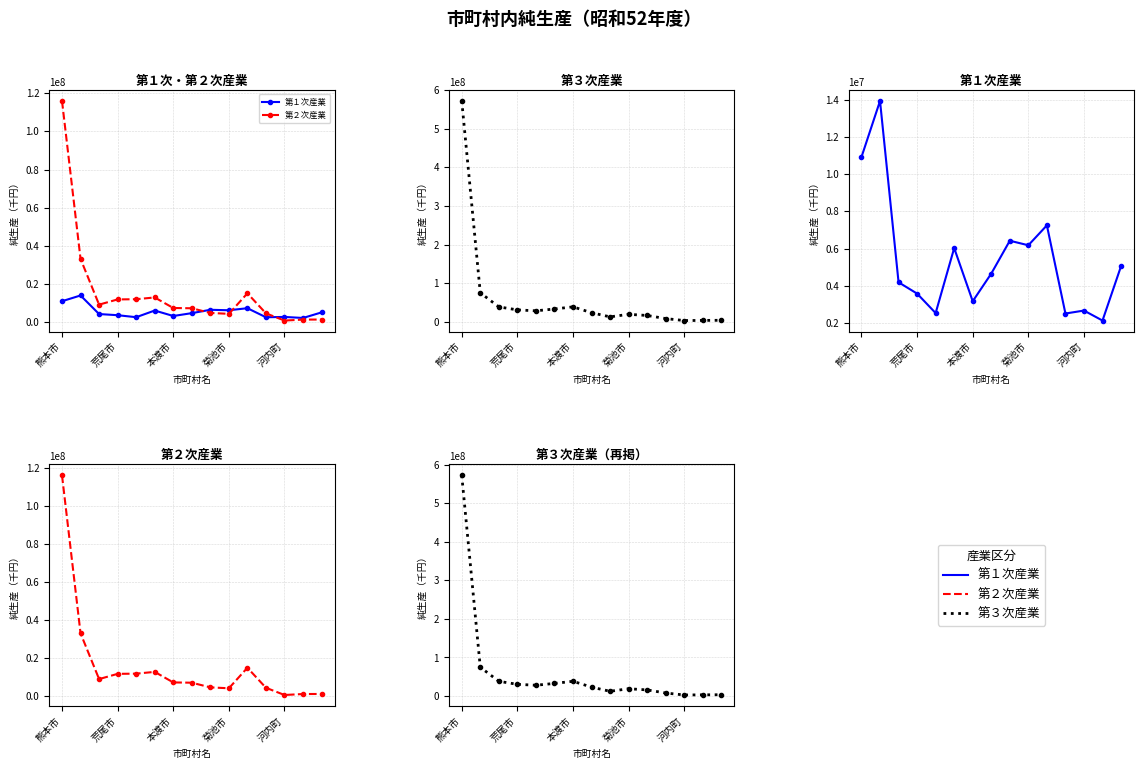

Is it true that 第１次産業 equals 18663734 at 荒尾市?

False